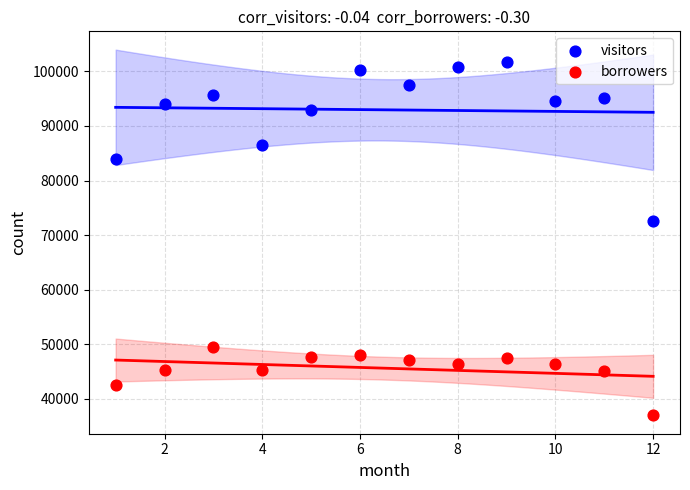

Which series has the widest spread of Y values?

visitors